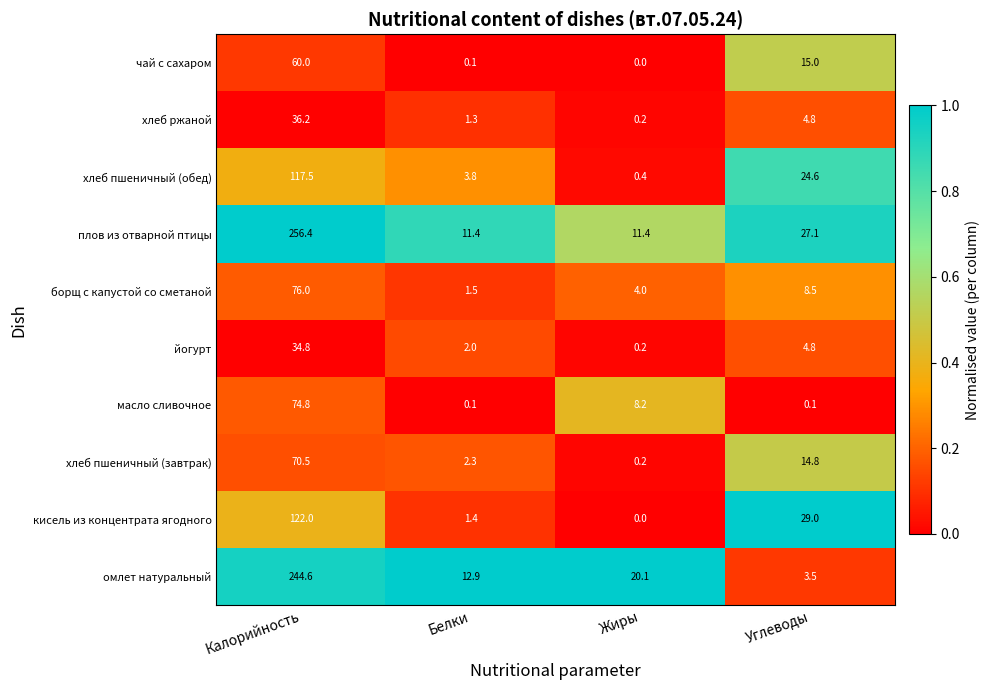

Which category has the highest value across all series?

Калорийность